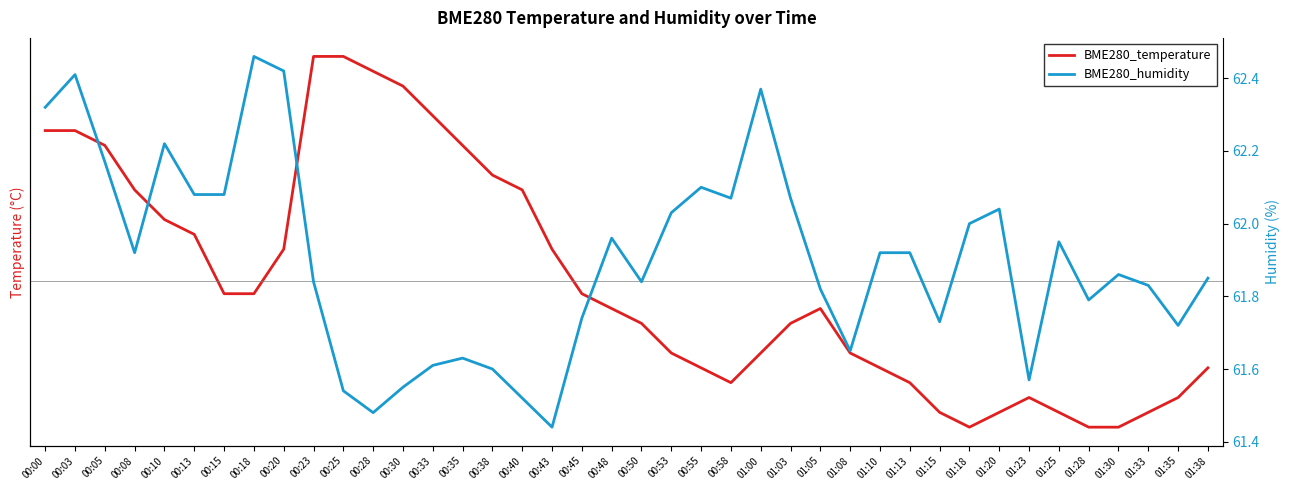

What is the difference between the maximum and minimum values in the BME280_humidity series?

1.0